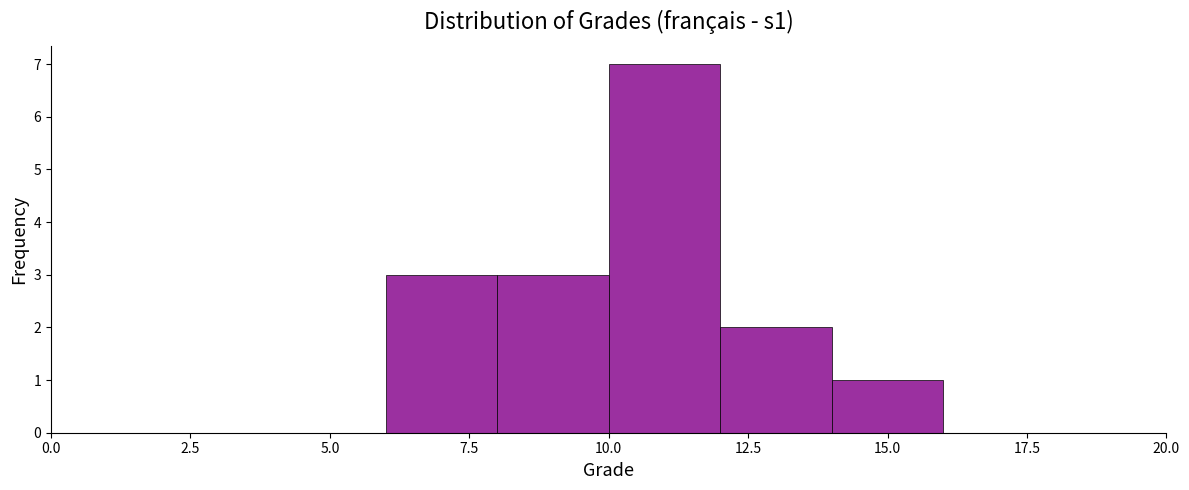

Reading left to right, list every bar in this chart as the range it spans on the x-axis followed by its height. The values are not printed on the chart, so give them approximately, as read against the axis.

0 to 2: 0
2 to 4: 0
4 to 6: 0
6 to 8: 3
8 to 10: 3
10 to 12: 7
12 to 14: 2
14 to 16: 1
16 to 18: 0
18 to 20: 0